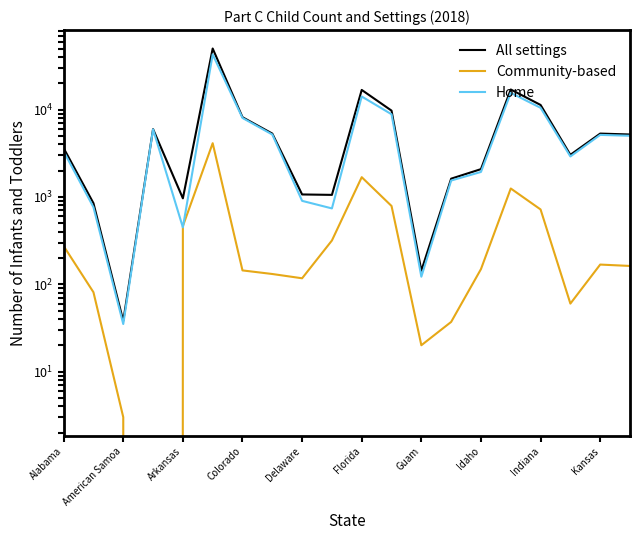

How many lines are shown in the chart?

3